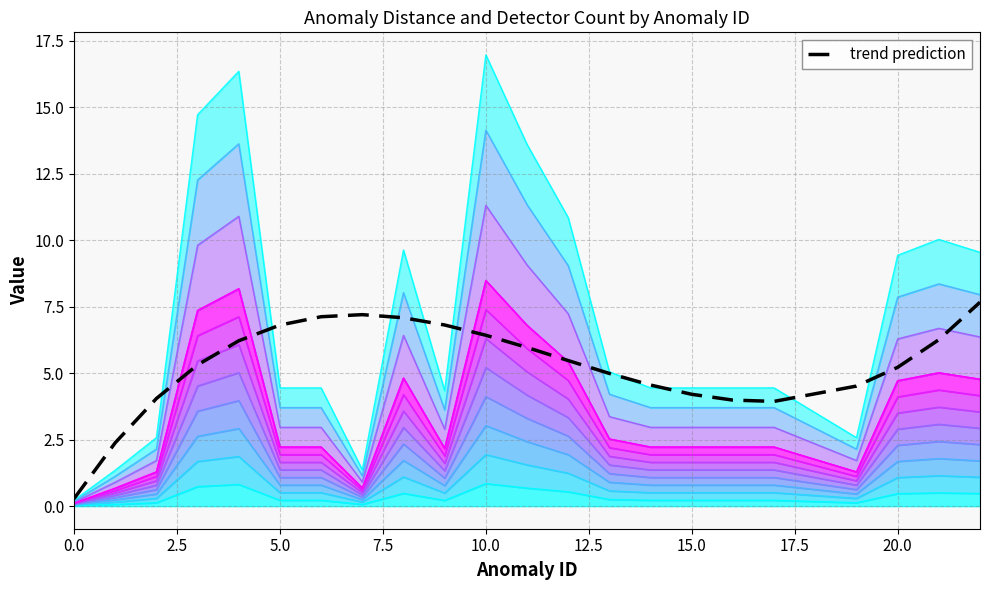

What position from the right is 0.0?

22